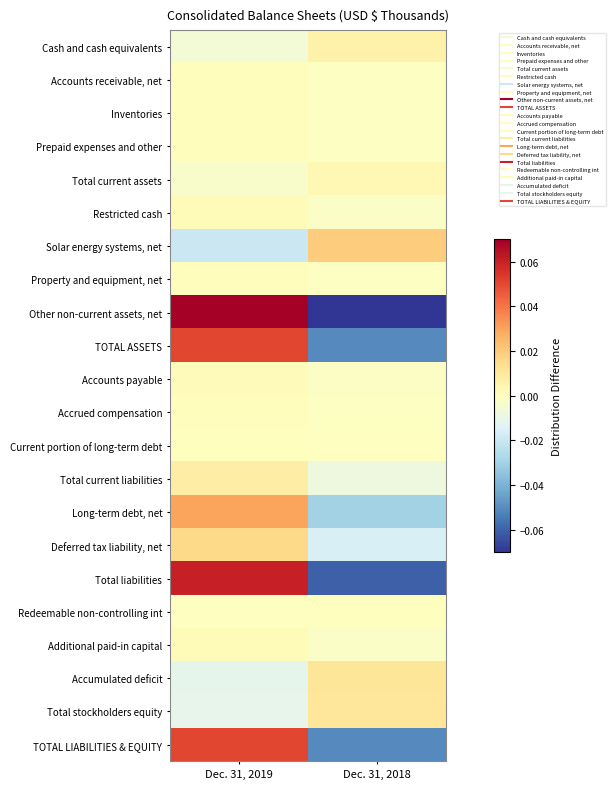

Which series has the largest range (max minus min)?

Other non-current assets, net